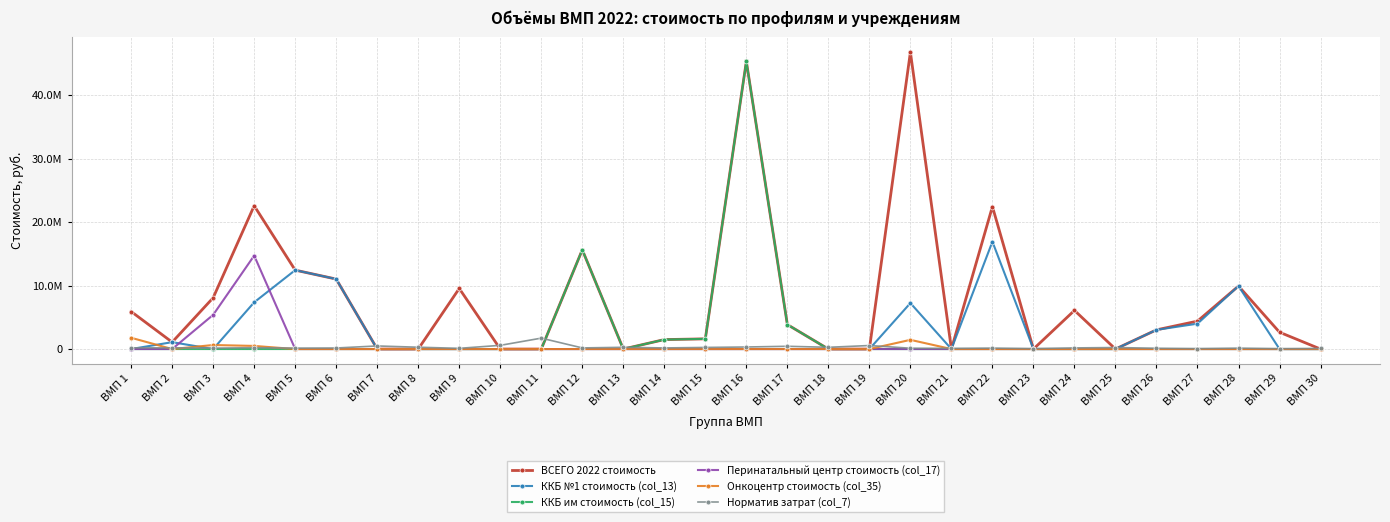

Where is Перинатальный центр стоимость (col_17) nearest to the value 7364367?

ВМП 3